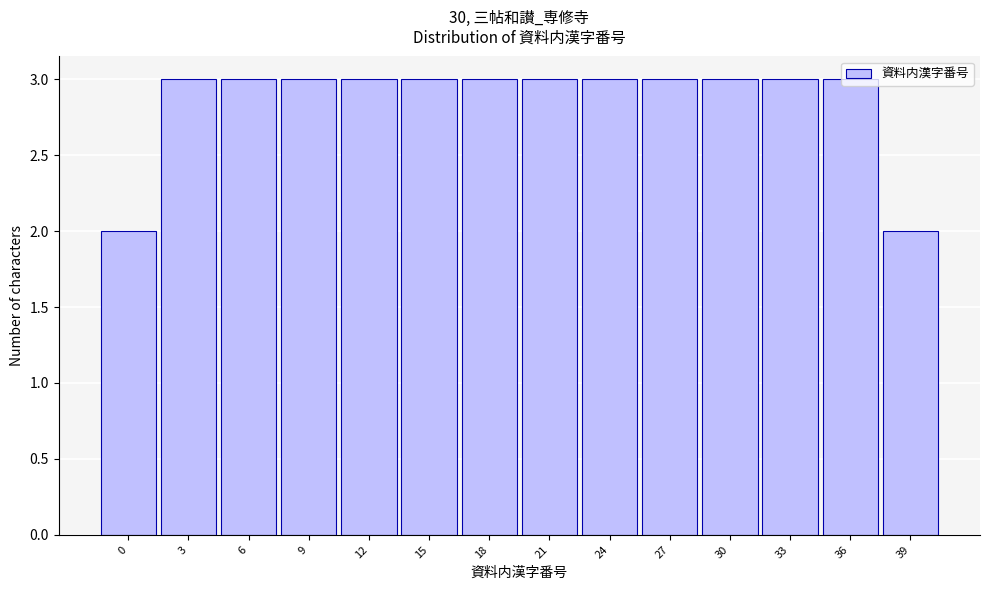

What is the sum of the values at 0 and 30?

5